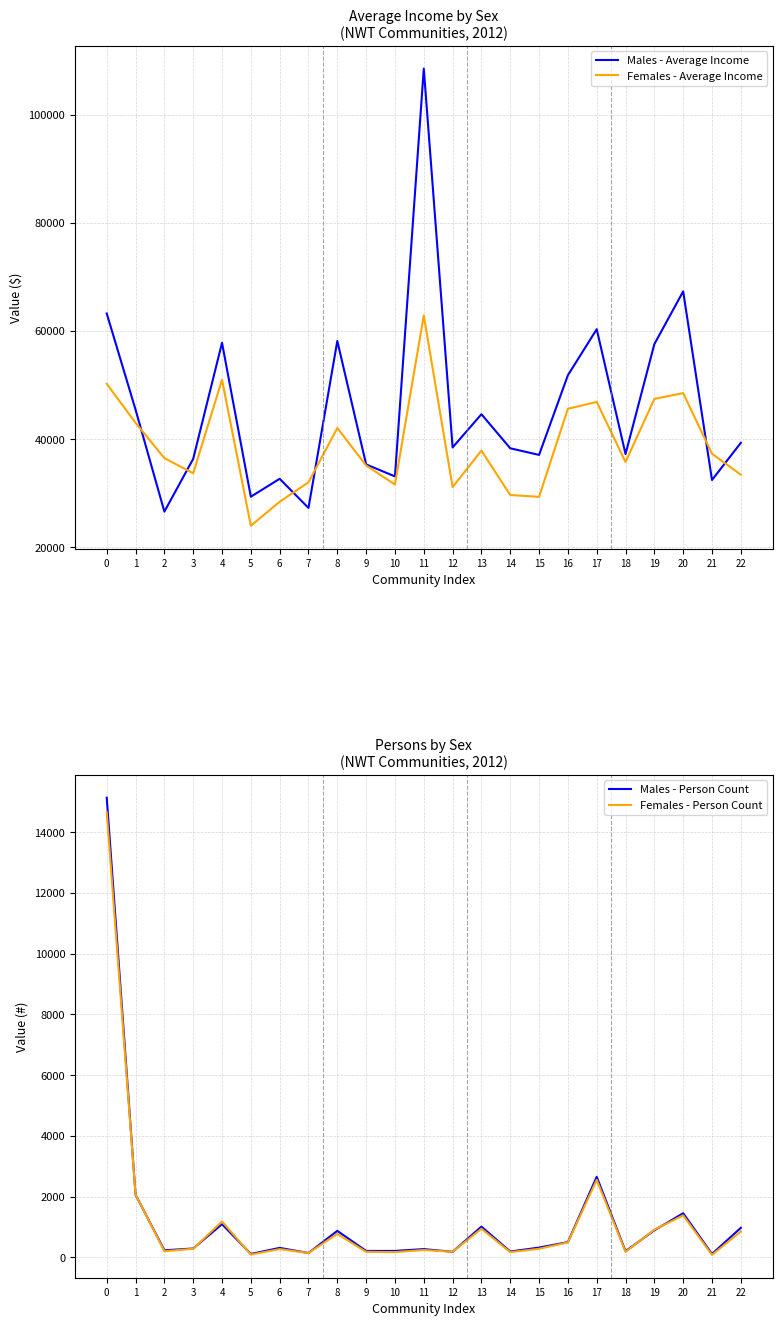

True or false: Females - Average Income and Males - Person Count intersect in this chart.

False